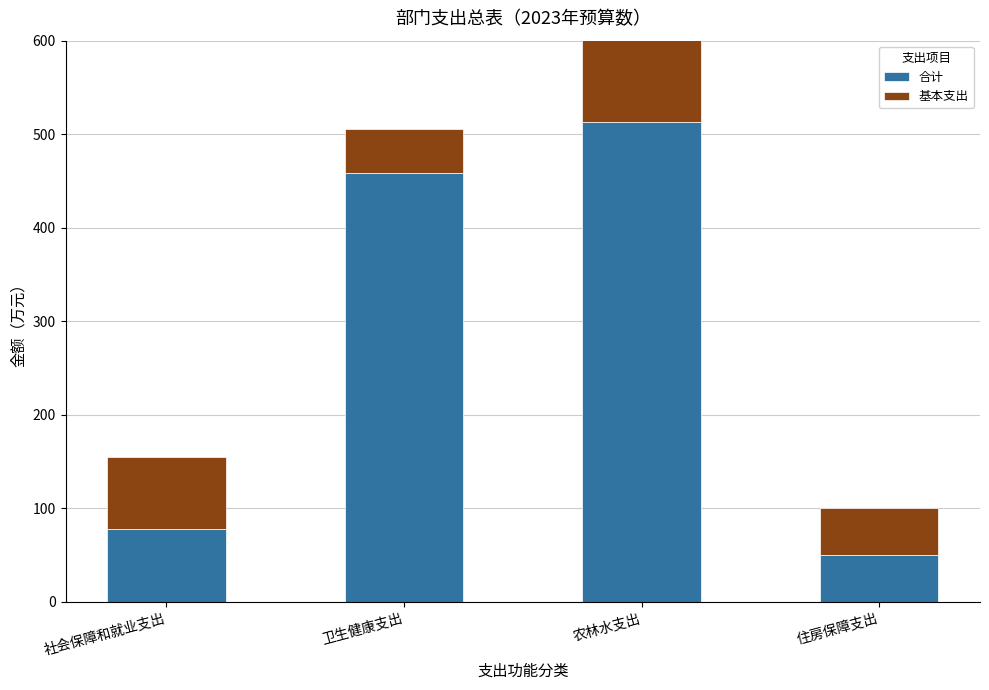

Which series has the largest range (max minus min)?

合计